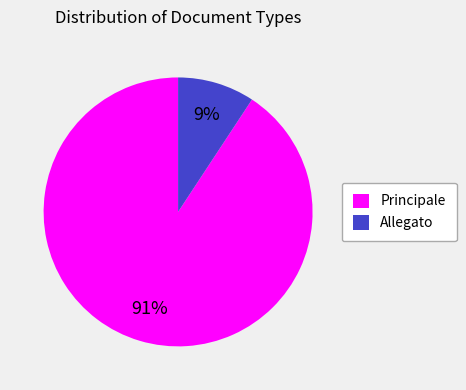

To the nearest percent, what is the combined percentage of Allegato and Principale?

100%